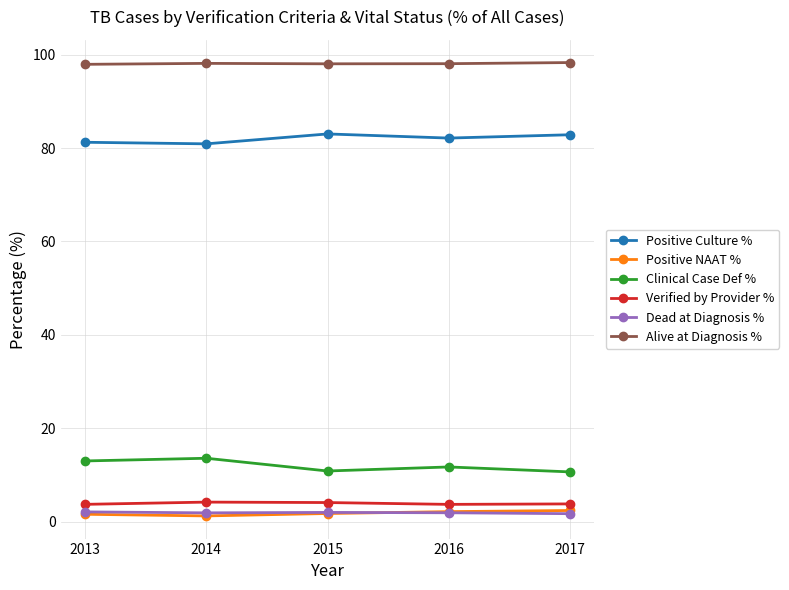

What is the maximum value for Clinical Case Def %?

13.6